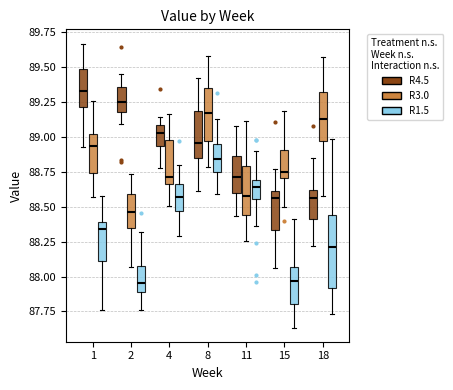

Reading left to right, read every box against the y-axis: the position of its median line, the range the box covers, and the ends of its whiskers. The values are not printed on the chart, so give them approximately, as read against the axis.

1 (R4.5): median 89.35, box 89.20 to 89.50, whiskers 88.95 to 89.65
1 (R3.0): median 88.95, box 88.75 to 89.00, whiskers 88.55 to 89.25
1 (R1.5): median 88.35, box 88.10 to 88.40, whiskers 87.75 to 88.55
2 (R4.5): median 89.25, box 89.20 to 89.35, whiskers 89.10 to 89.45
2 (R3.0): median 88.45, box 88.35 to 88.60, whiskers 88.05 to 88.75
2 (R1.5): median 87.95, box 87.90 to 88.05, whiskers 87.75 to 88.30
4 (R4.5): median 89.05, box 88.95 to 89.10, whiskers 88.80 to 89.15
4 (R3.0): median 88.70, box 88.65 to 89.00, whiskers 88.50 to 89.15
4 (R1.5): median 88.55, box 88.45 to 88.65, whiskers 88.30 to 88.80
8 (R4.5): median 88.95, box 88.85 to 89.20, whiskers 88.60 to 89.40
8 (R3.0): median 89.15, box 88.95 to 89.35, whiskers 88.80 to 89.60
8 (R1.5): median 88.85, box 88.75 to 88.95, whiskers 88.60 to 89.15
11 (R4.5): median 88.70, box 88.60 to 88.85, whiskers 88.45 to 89.10
11 (R3.0): median 88.55, box 88.45 to 88.80, whiskers 88.25 to 89.10
11 (R1.5): median 88.65, box 88.55 to 88.70, whiskers 88.35 to 88.90
15 (R4.5): median 88.55, box 88.35 to 88.60, whiskers 88.05 to 88.75
15 (R3.0): median 88.75, box 88.70 to 88.90, whiskers 88.50 to 89.20
15 (R1.5): median 87.95, box 87.80 to 88.05, whiskers 87.65 to 88.40
18 (R4.5): median 88.55, box 88.40 to 88.60, whiskers 88.20 to 88.85
18 (R3.0): median 89.15, box 88.95 to 89.30, whiskers 88.60 to 89.55
18 (R1.5): median 88.20, box 87.90 to 88.45, whiskers 87.75 to 89.00